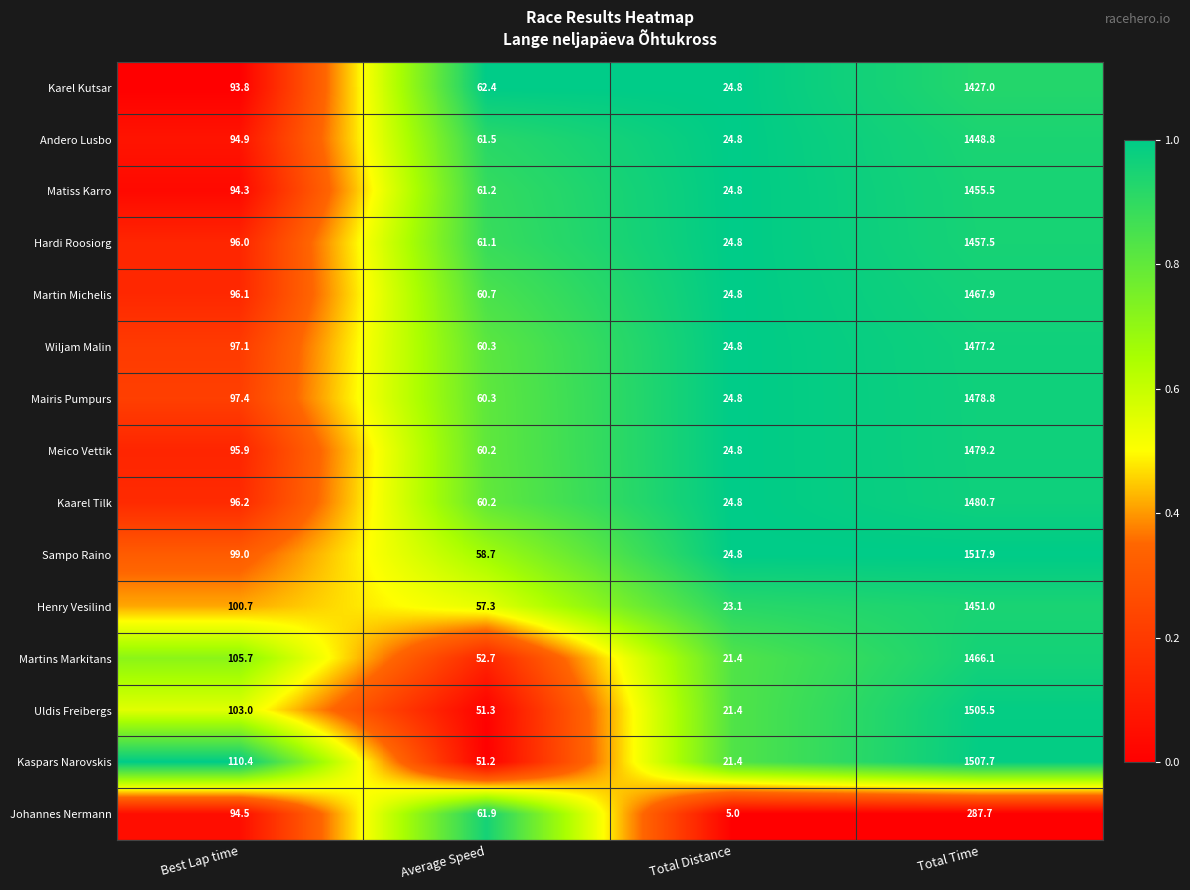

At which label does Wiljam Malin reach its peak?

Total Time